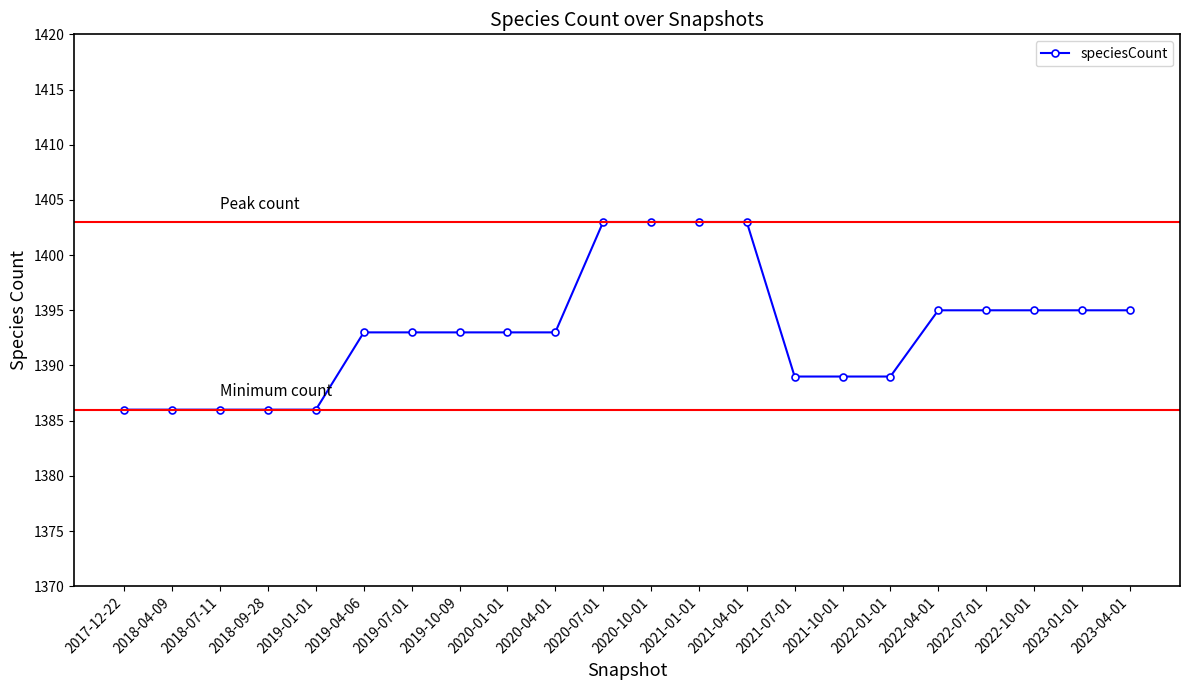

The chart shows a value of 361 at 2023-01-01. True or false?

False